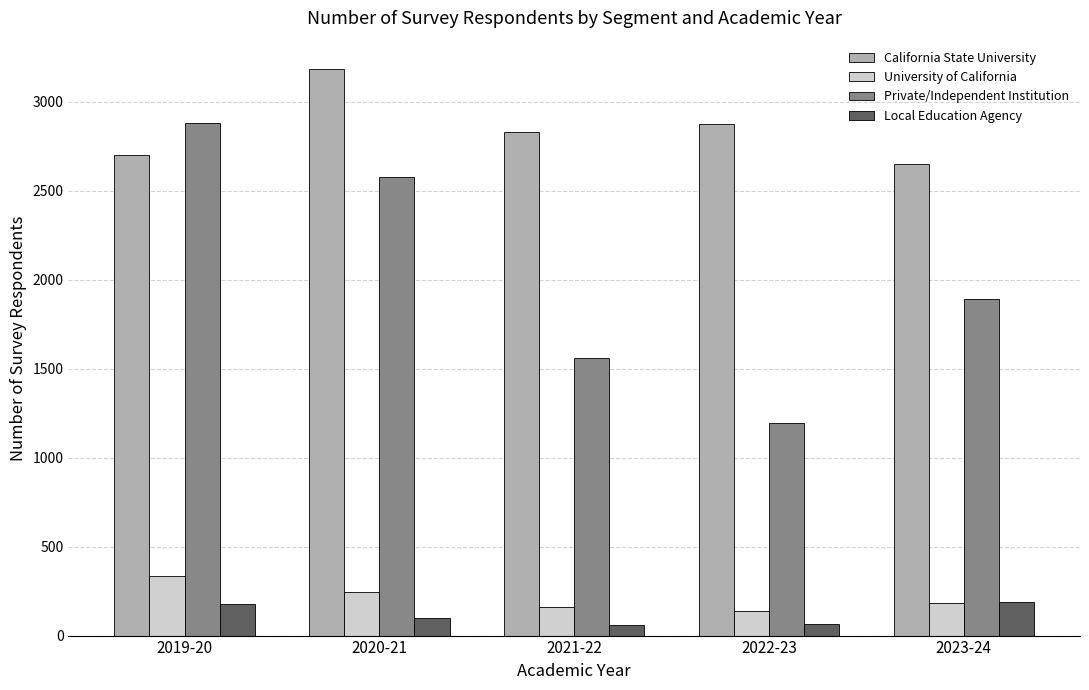

Does the chart contain stacked bars?

No